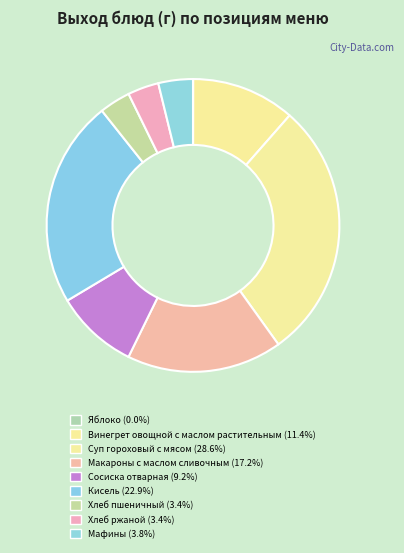

To the nearest percent, what portion does Хлеб ржаной represent?

3%